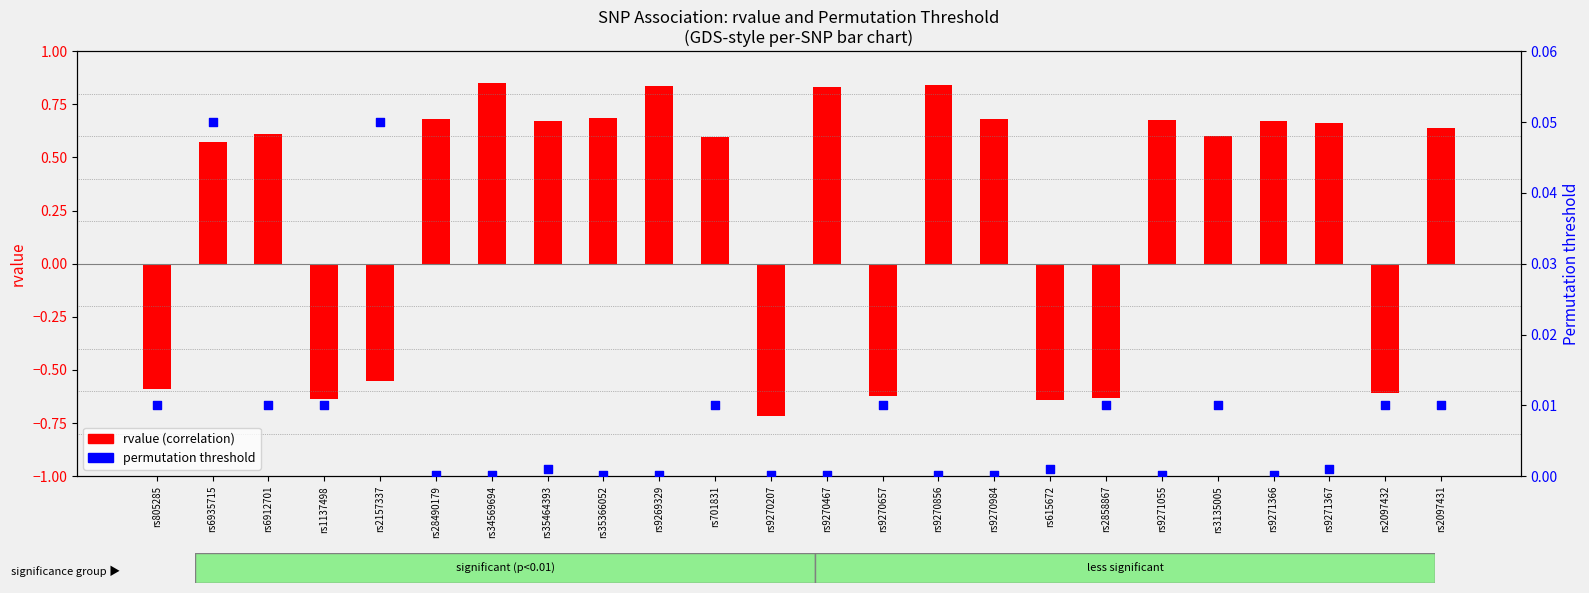

Which series has the largest total across all categories?

rvalue (correlation)